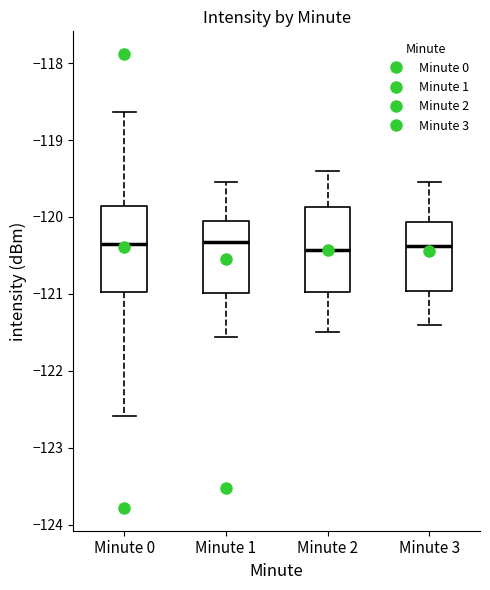

Reading left to right, transcribe this box plot: for each box, give where its median line is, the range the box spans, and where its two whiskers end, as read against the y-axis. The values are not printed on the chart, so give them approximately, as read against the axis.

Minute 0: median -120.3, box -121.0 to -119.9, whiskers -122.6 to -118.6
Minute 1: median -120.3, box -121.0 to -120.1, whiskers -121.6 to -119.5
Minute 2: median -120.4, box -121.0 to -119.9, whiskers -121.5 to -119.4
Minute 3: median -120.4, box -121.0 to -120.1, whiskers -121.4 to -119.5